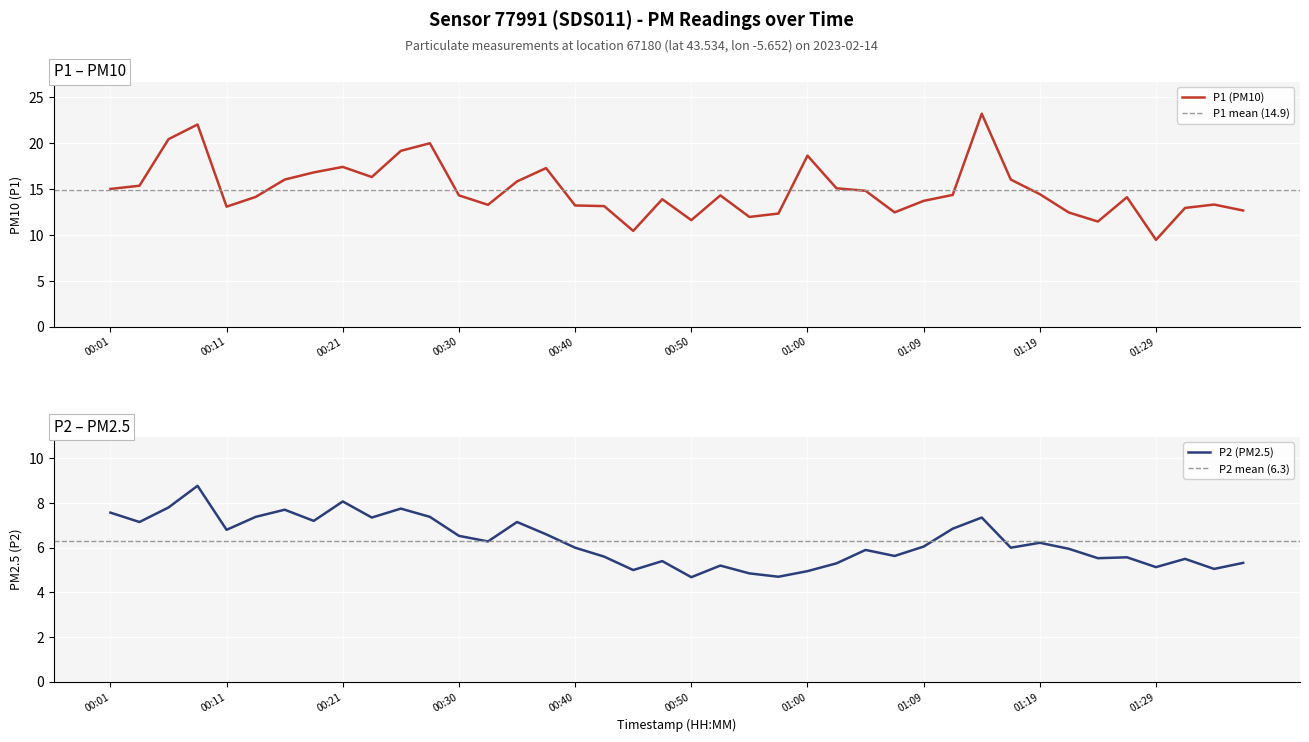

What is the greatest value displayed?

23.2